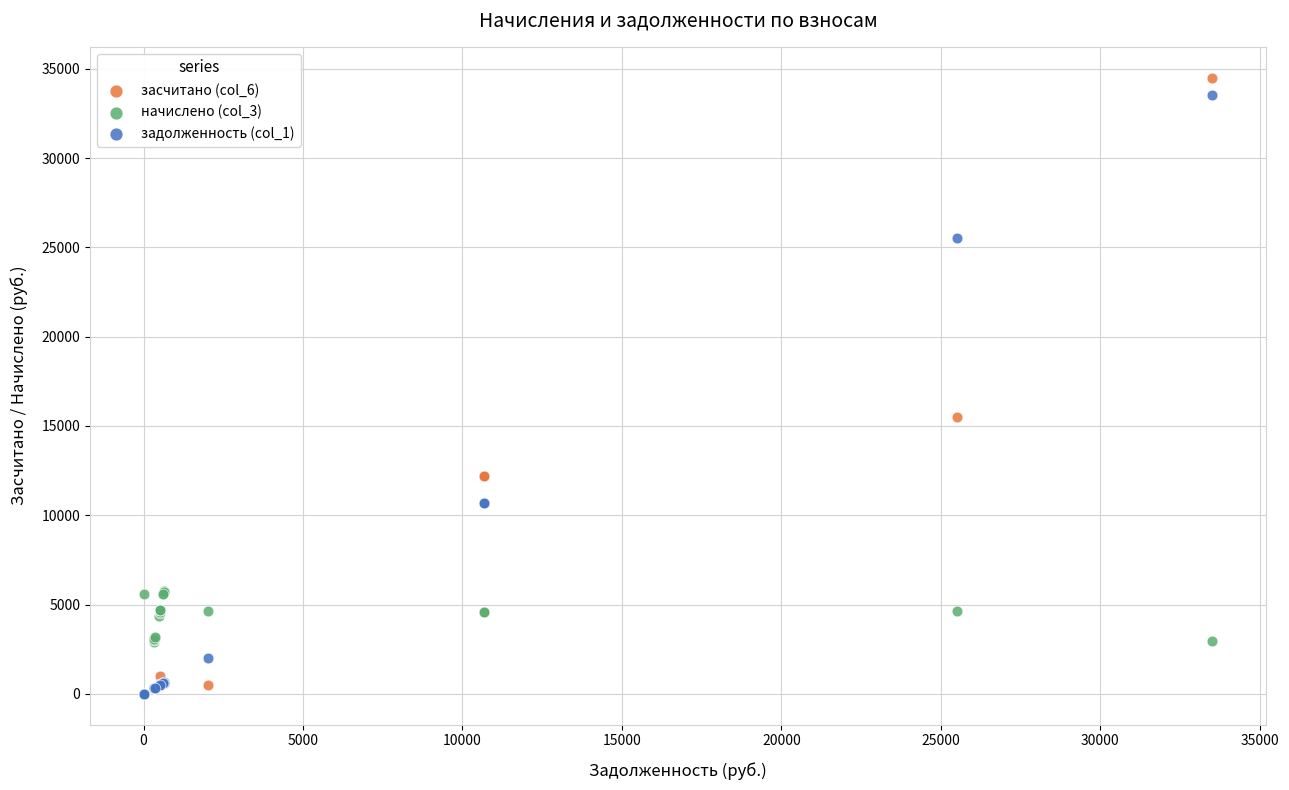

Across all series, what Y value is closest to 17252?

15516.1